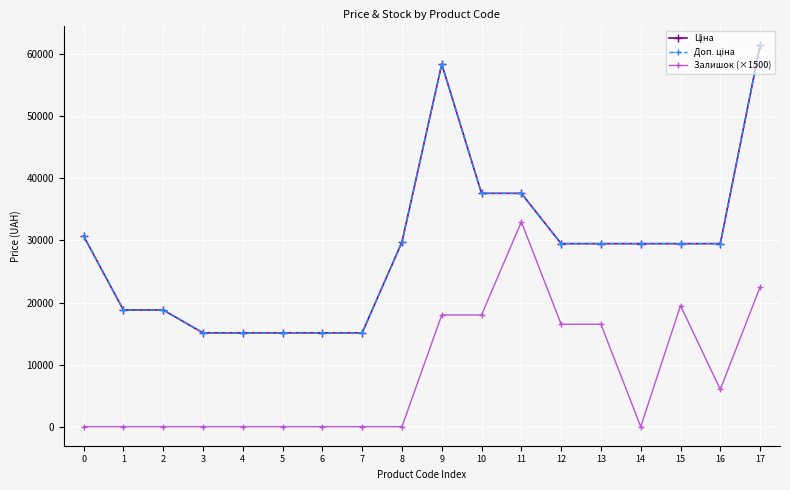

Reading left to right, transcribe all the data shown in this chart.

Ціна: 0=30717.1	1=18796.8	2=18796.8	3=15120.0	4=15120.0	5=15120.0	6=15120.0	7=15120.0	8=29747.2	9=58426.5	10=37593.6	11=37593.6	12=29491.5	13=29491.5	14=29491.5	15=29491.5	16=29491.5	17=61434.3
Доп. ціна: 0=30717.1	1=18796.8	2=18796.8	3=15120.0	4=15120.0	5=15120.0	6=15120.0	7=15120.0	8=29747.2	9=58426.5	10=37593.6	11=37593.6	12=29491.5	13=29491.5	14=29491.5	15=29491.5	16=29491.5	17=61434.3
Залишок (×1500): 0=0.0	1=0.0	2=0.0	3=0.0	4=0.0	5=0.0	6=0.0	7=0.0	8=0.0	9=18000.0	10=18000.0	11=33000.0	12=16500.0	13=16500.0	14=0.0	15=19500.0	16=6000.0	17=22500.0